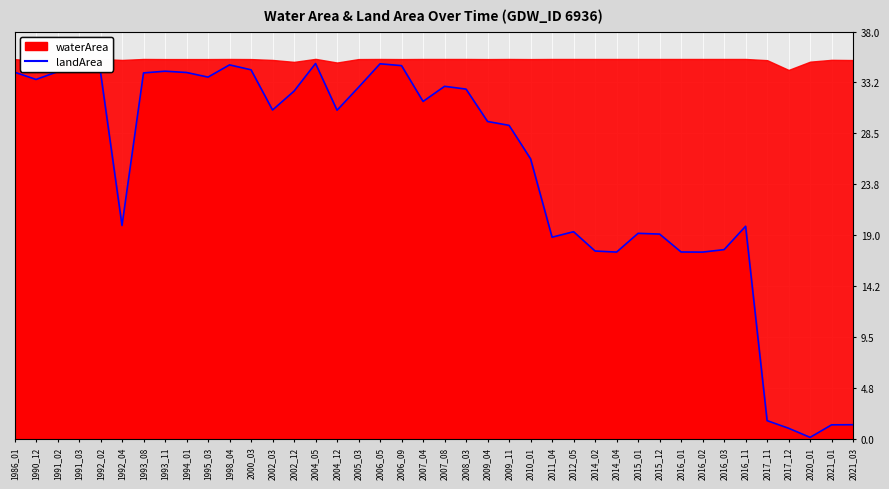

What is the greatest value displayed?

35.0